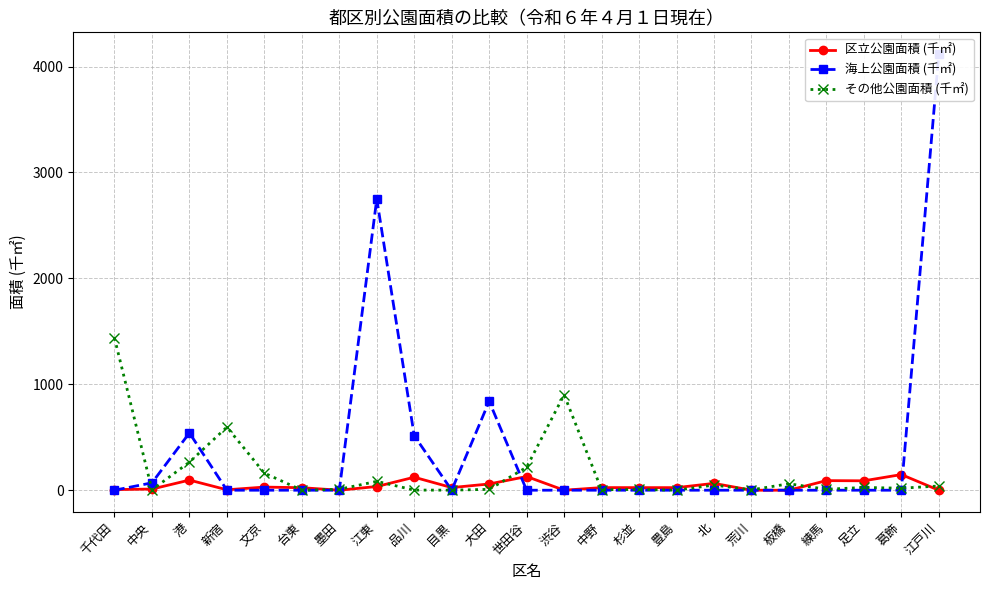

What is the sum of the 区立公園面積 (千㎡) values at 豊島 and 葛飾?

172.0